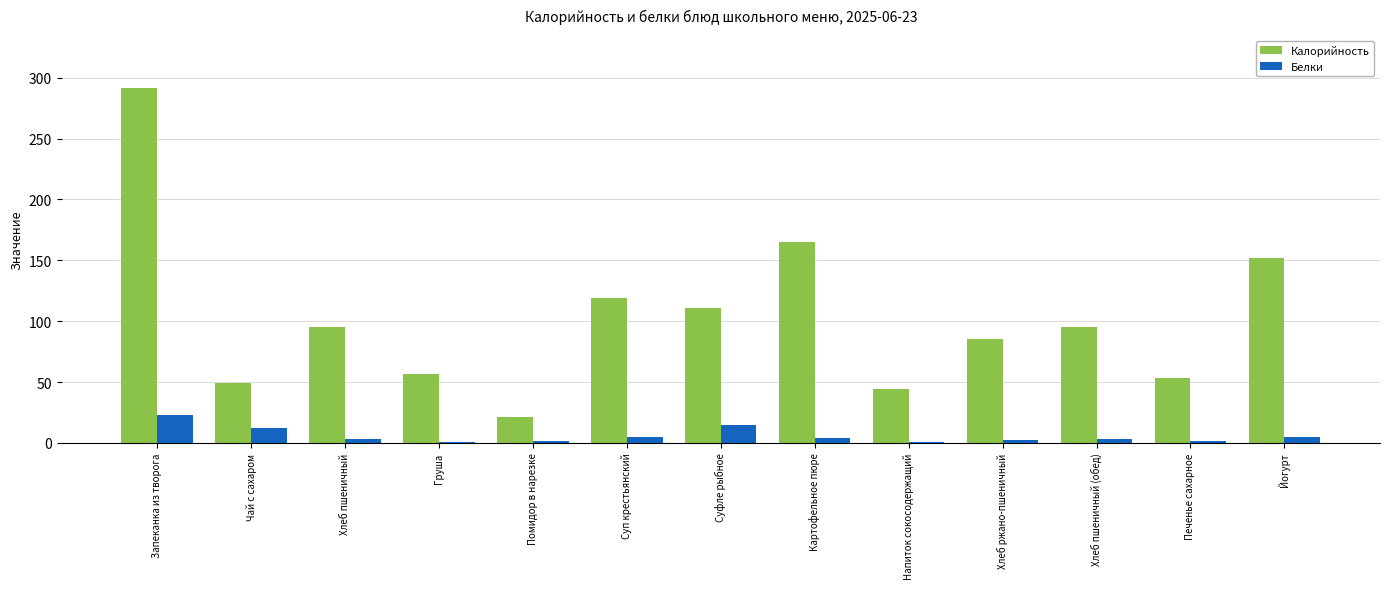

What is the greatest value displayed?

291.3